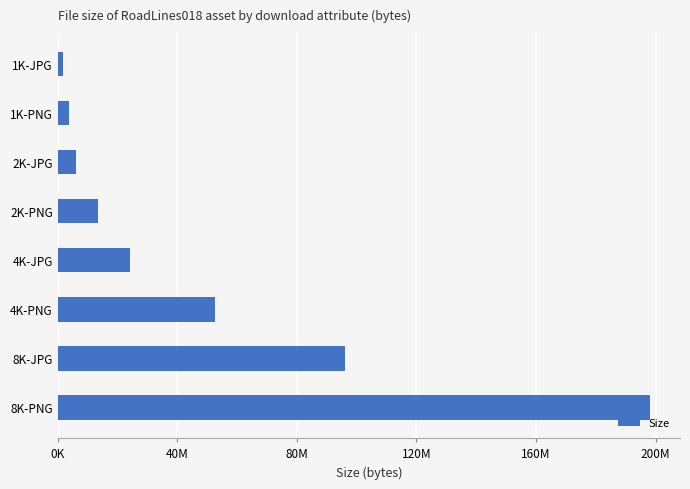

List the labels in order of value, smallest first.

1K-JPG, 1K-PNG, 2K-JPG, 2K-PNG, 4K-JPG, 4K-PNG, 8K-JPG, 8K-PNG